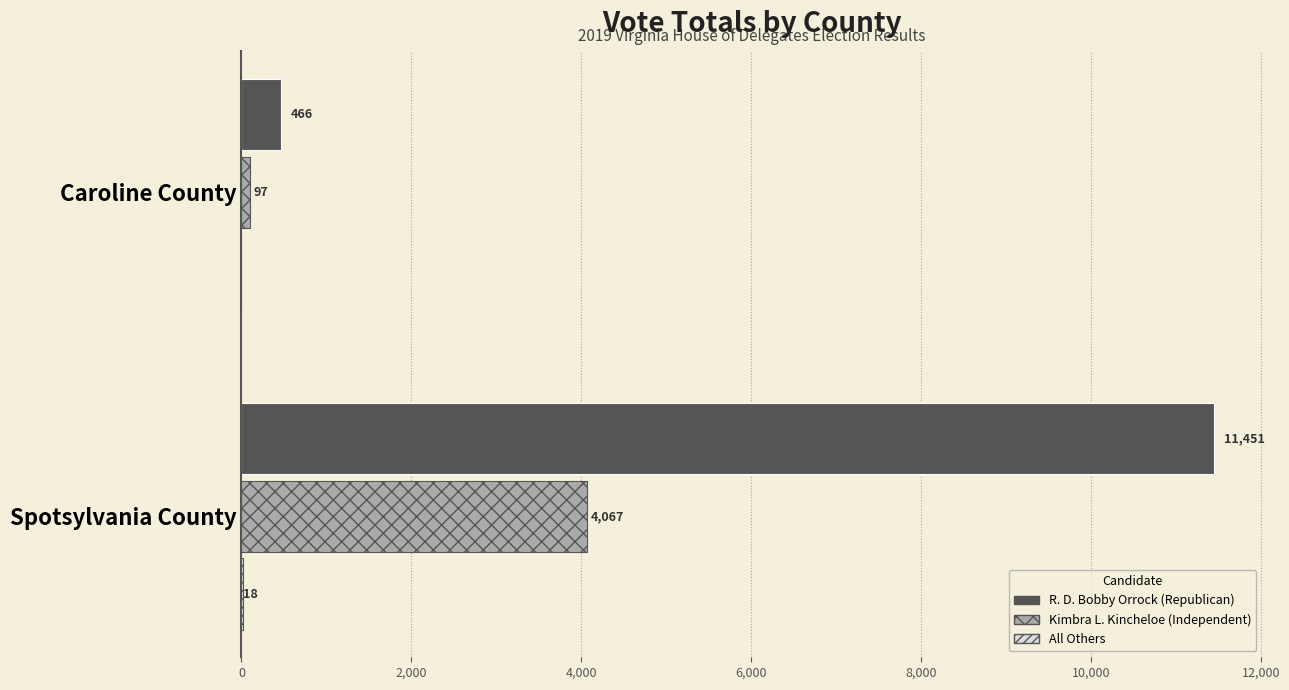

Which category has the highest value across all series?

Spotsylvania County